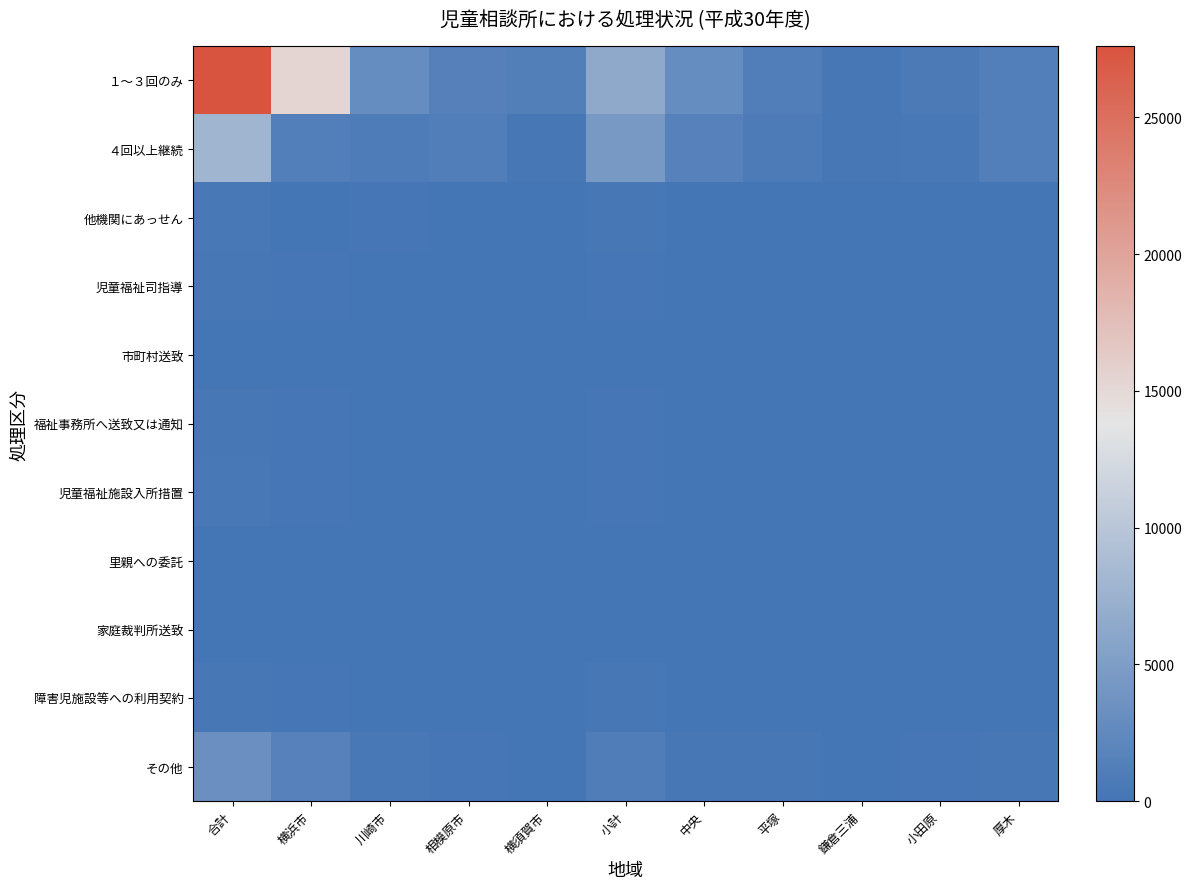

Count the number of data series in this chart.

11